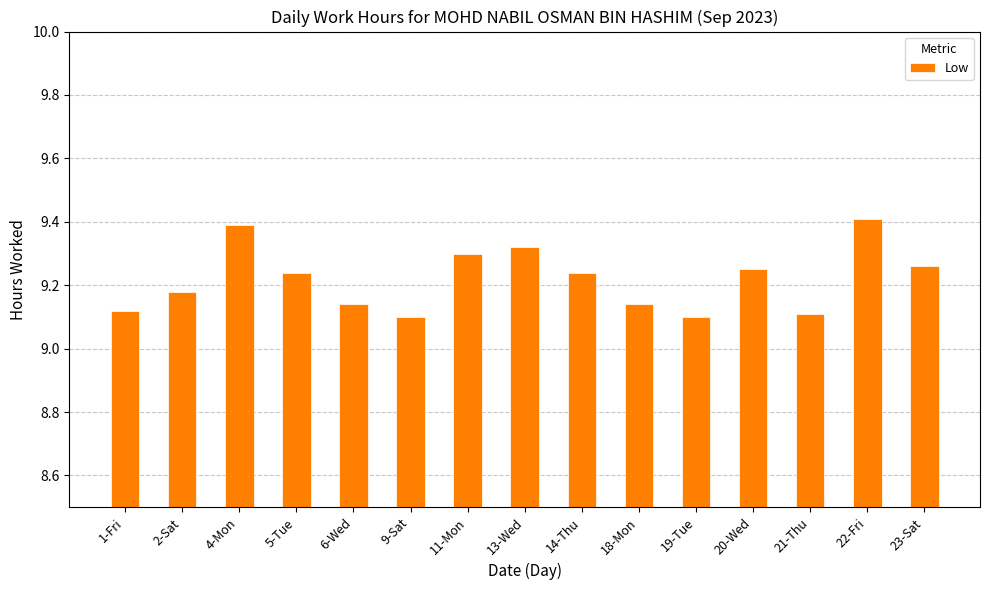

Are the bars grouped side by side (vs. stacked)?

No